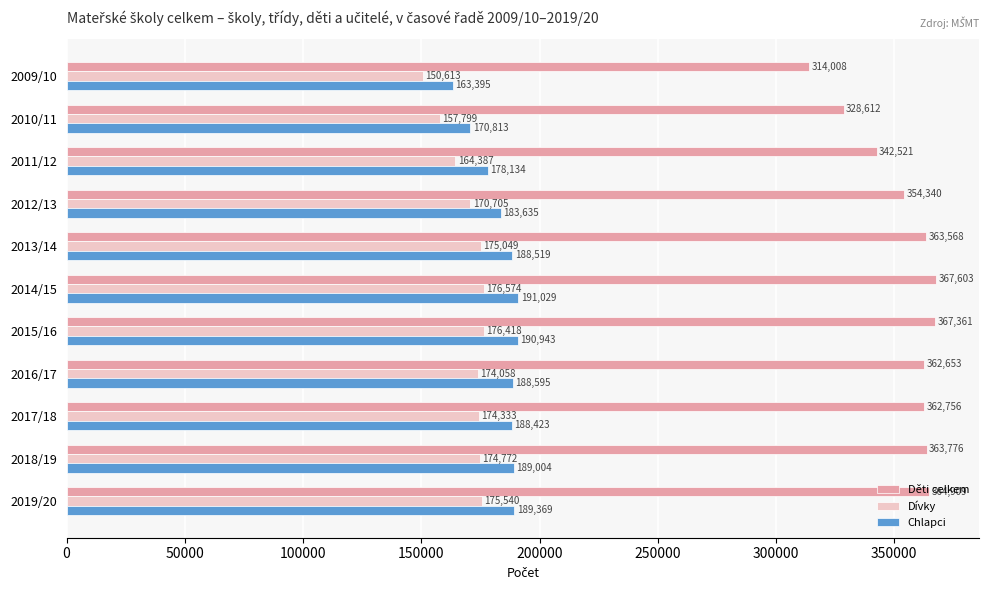

Is it true that Dívky equals 164387 at 2011/12?

True